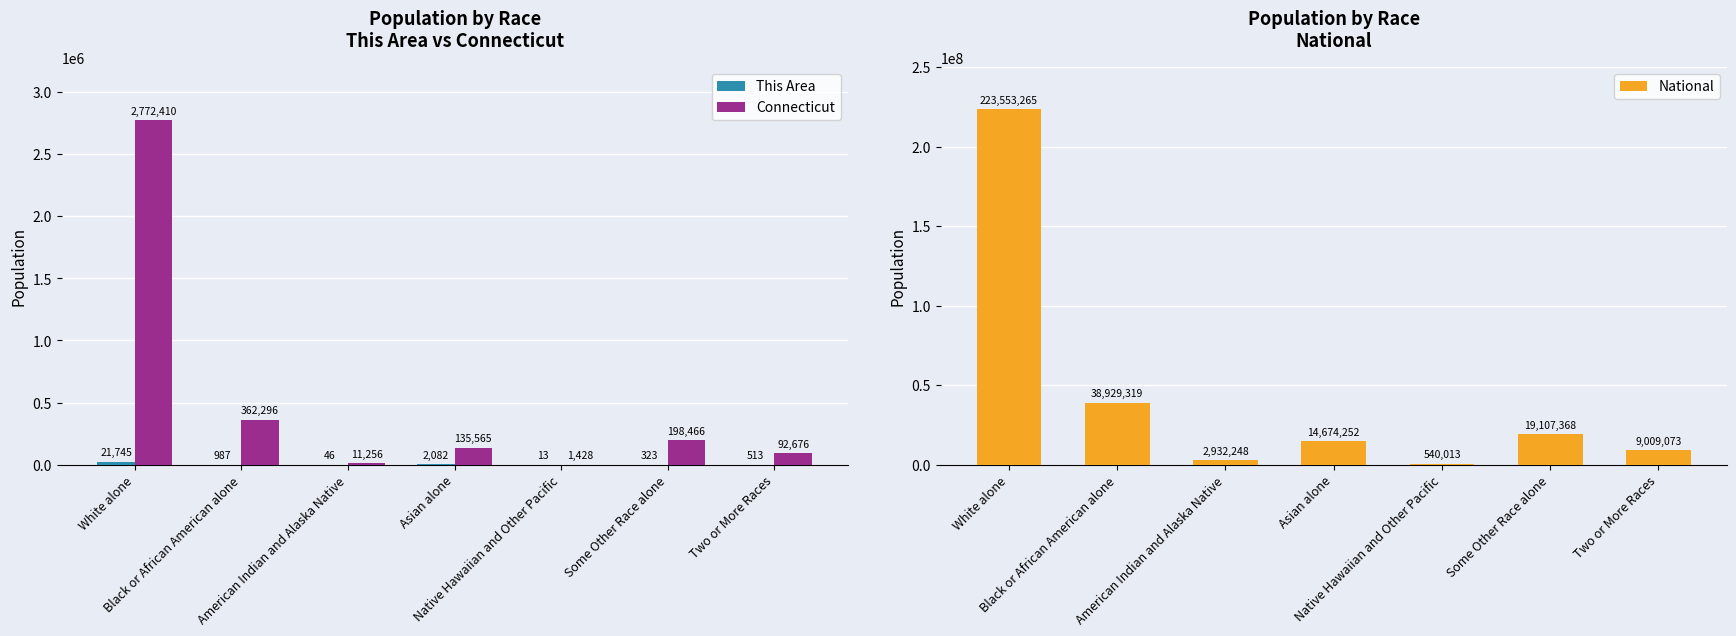

How many bars are there in total?

21